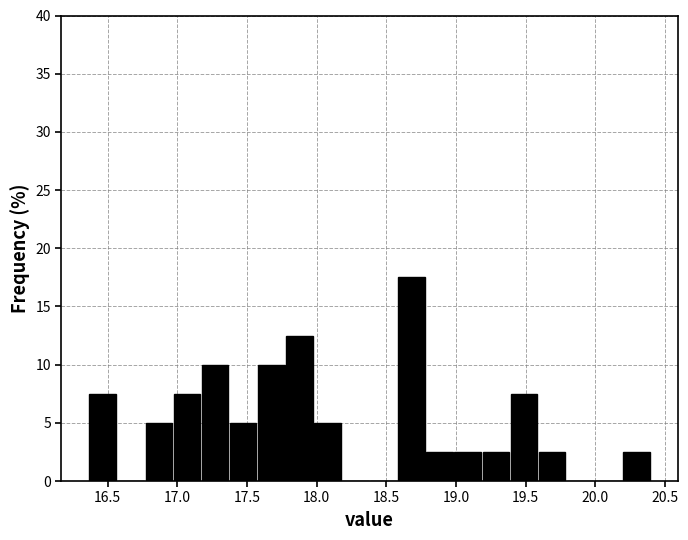

Which range on the x-axis has the tallest bar?

18.60 to 18.80